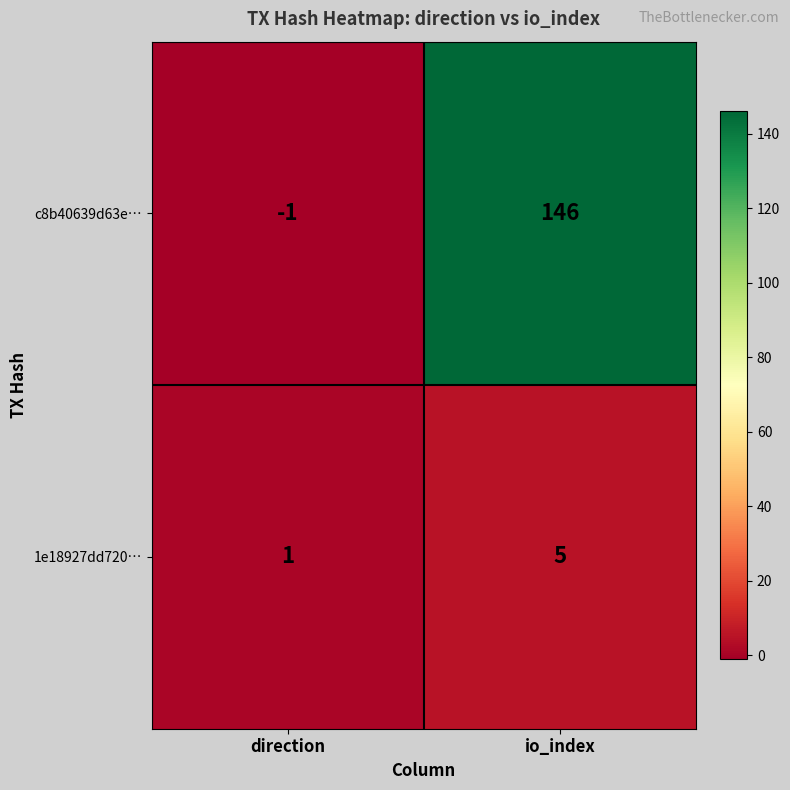

The value of 1e18927dd720… at direction is 1. True or false?

True